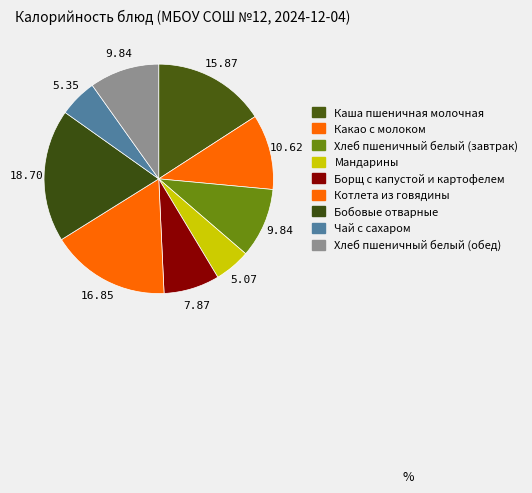

To the nearest percent, what is the average slice percentage?

11%